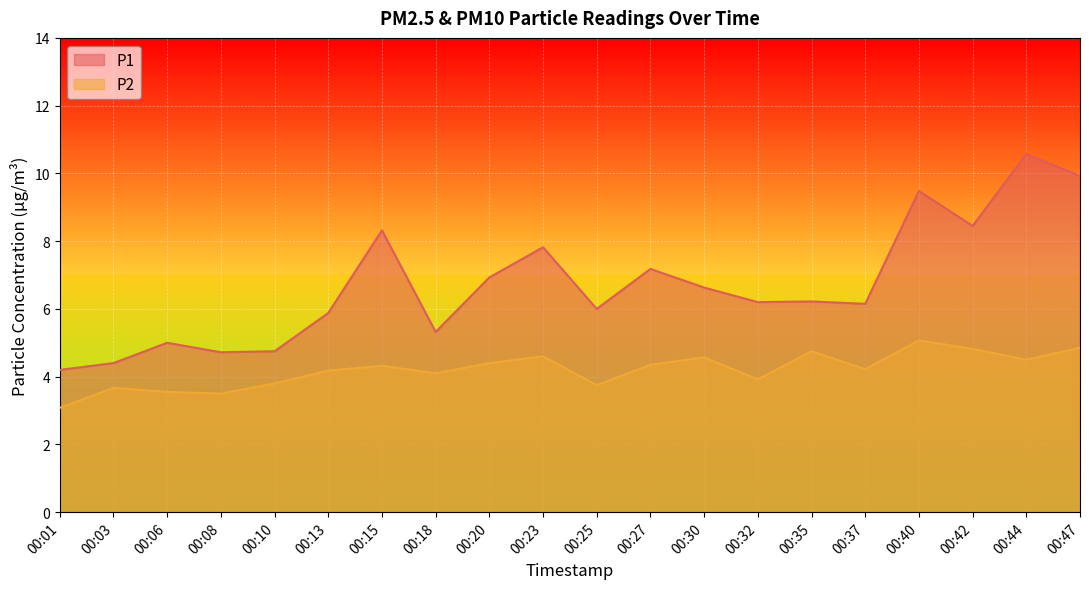

Rank the categories by P1 value from lowest to highest.

00:01, 00:03, 00:08, 00:10, 00:06, 00:18, 00:13, 00:25, 00:37, 00:32, 00:35, 00:30, 00:20, 00:27, 00:23, 00:15, 00:42, 00:40, 00:47, 00:44